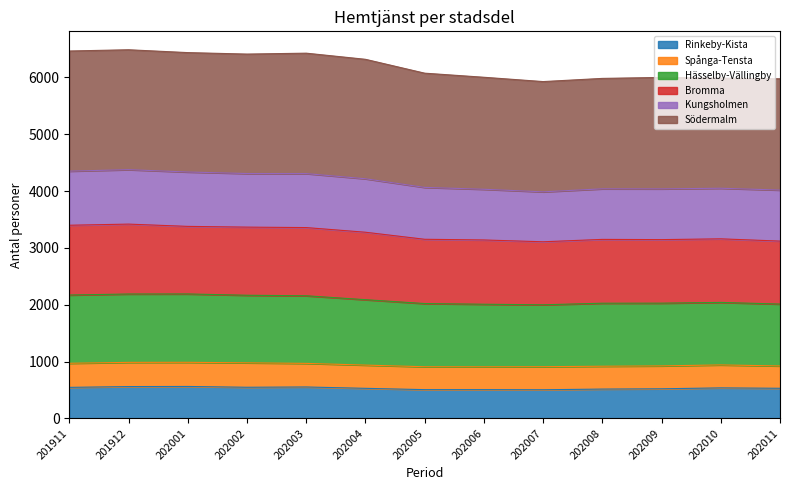

In Bromma, how many points are lower than both neighbors (excluding endpoints)?

2